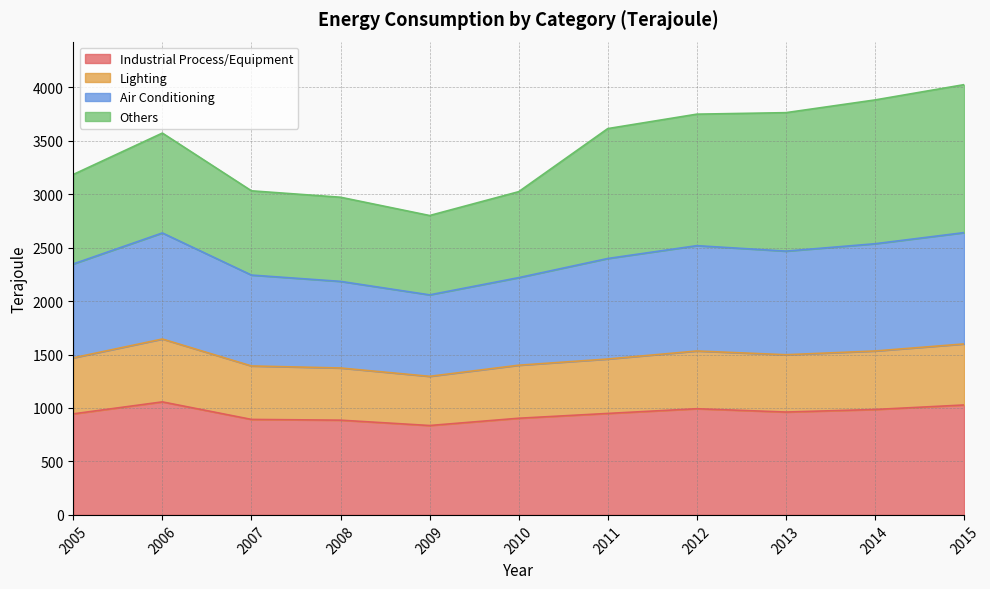

Where is the first local maximum for Air Conditioning?

2006